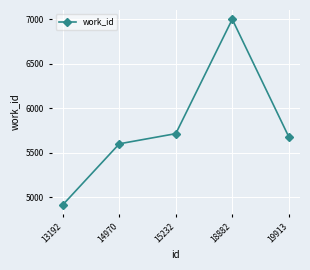

How many points are higher than both their immediate neighbors (excluding endpoints)?

1